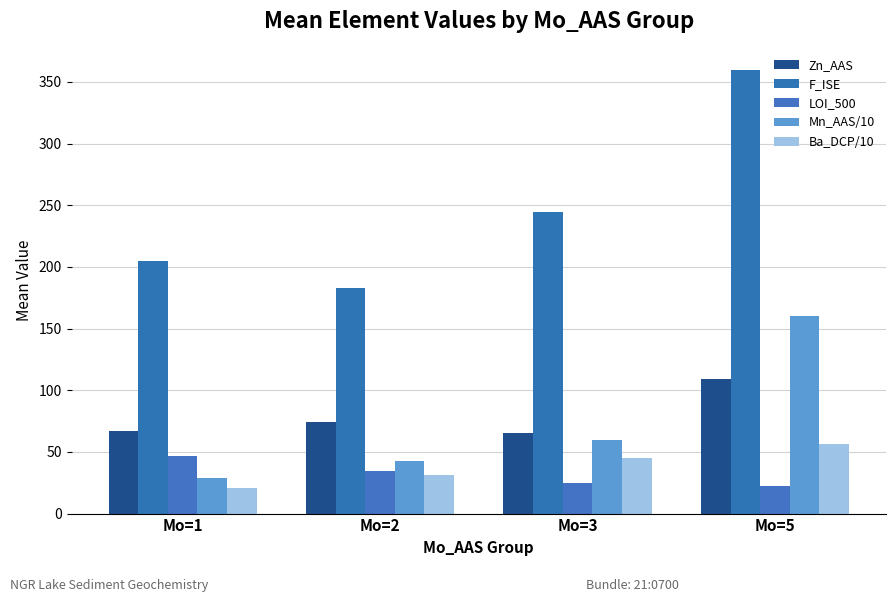

At which label does Mn_AAS/10 reach its peak?

Mo=5